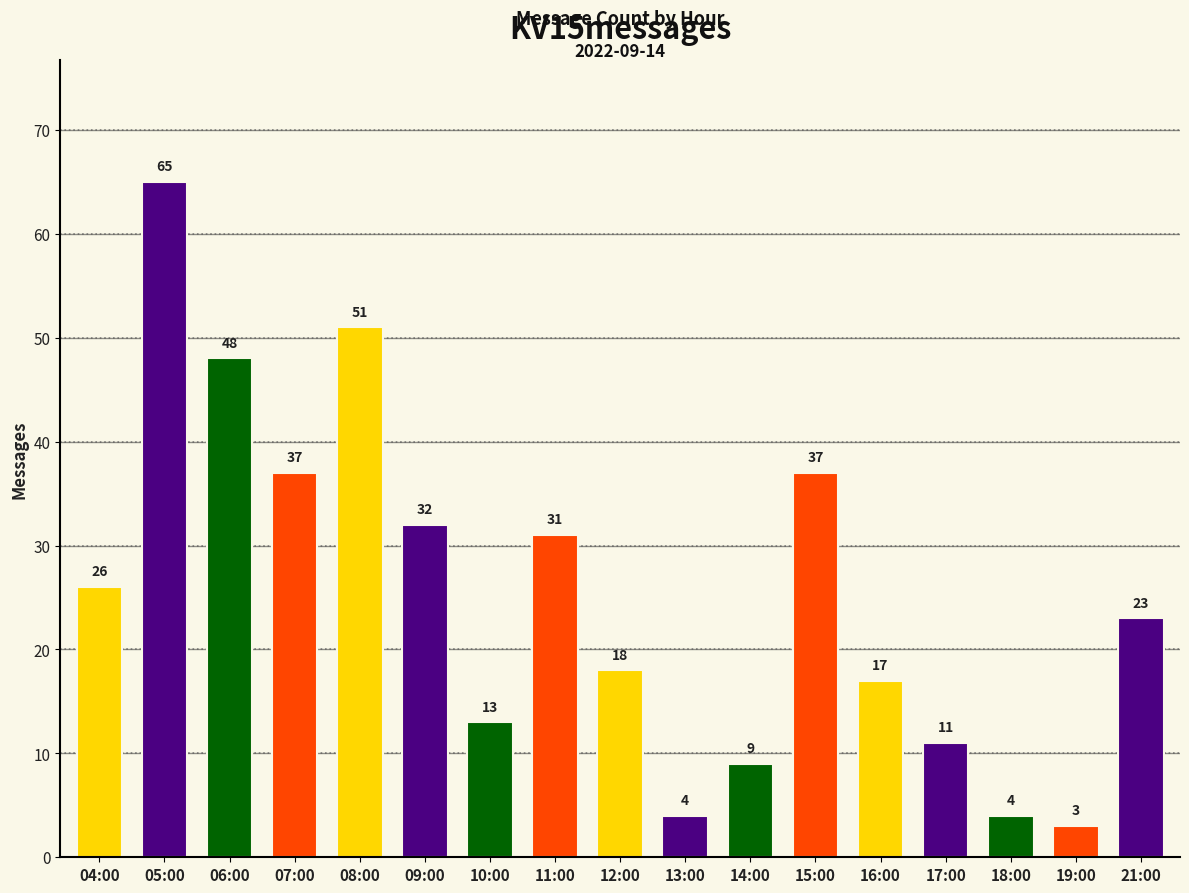

At which category does the chart reach its minimum across all series?

19:00